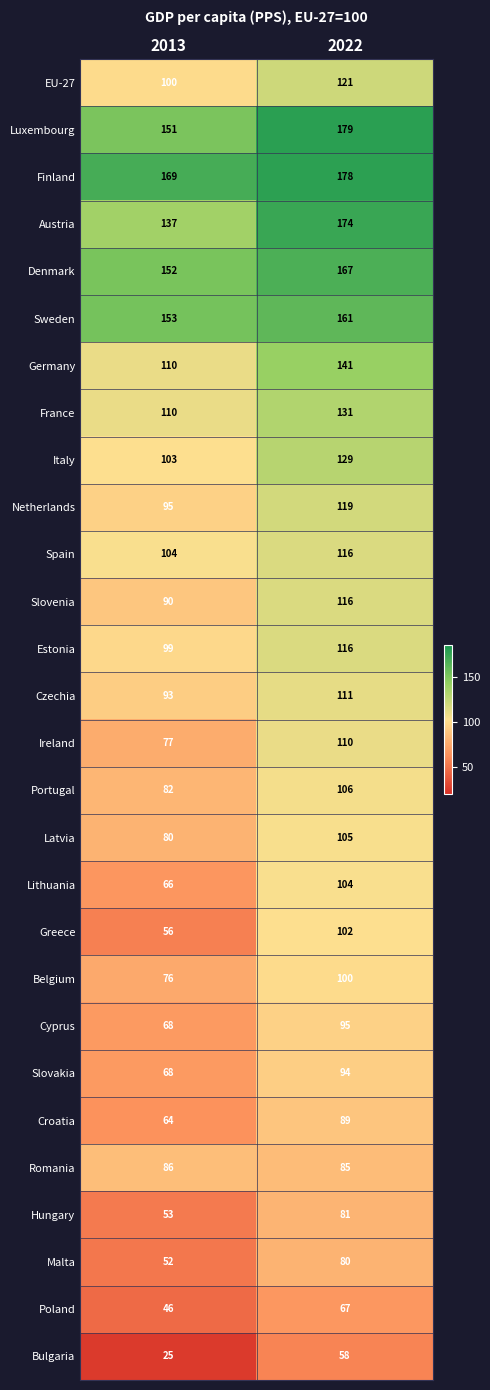

What is the difference between the Germany values at 2022 and 2013?

31